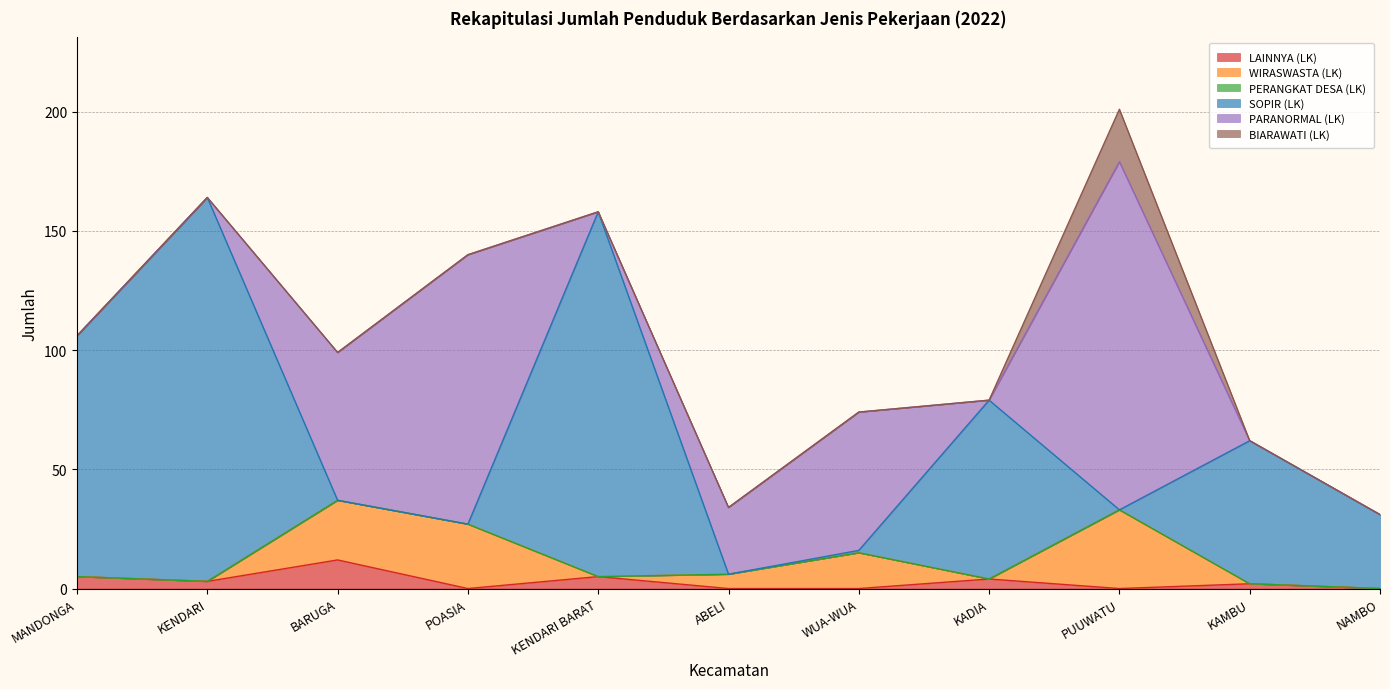

True or false: SOPIR (LK) has a value of 60 at KAMBU.

True